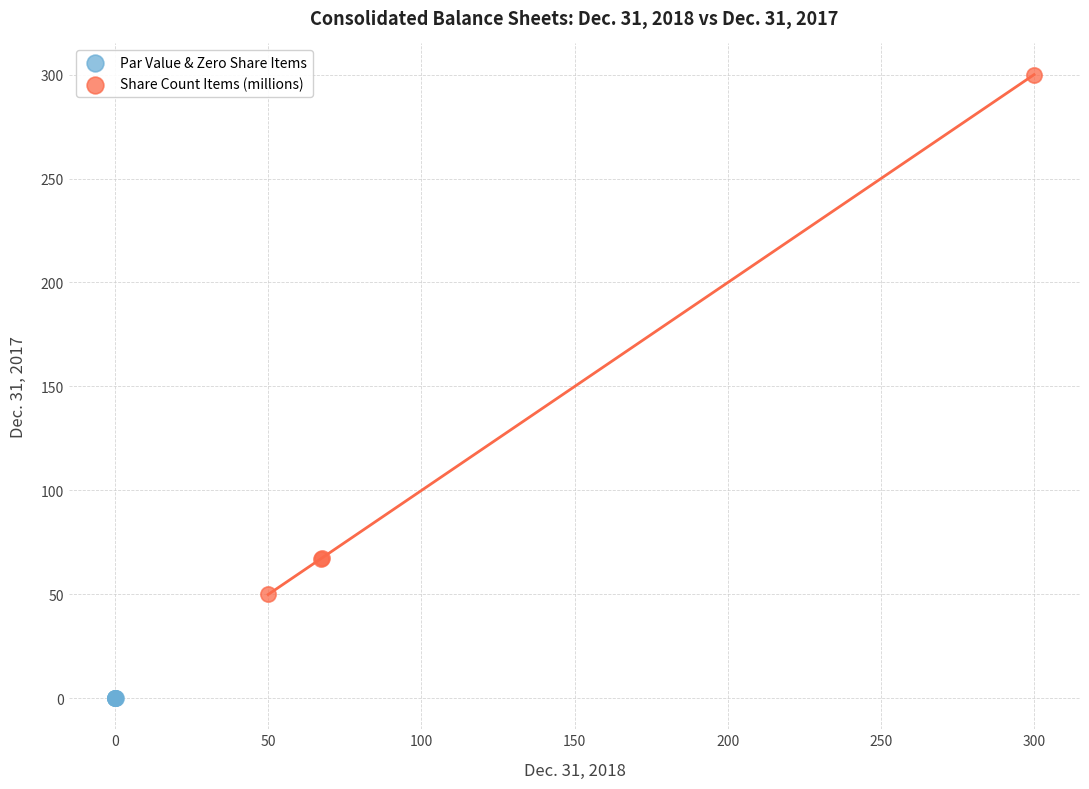

What are all the series names shown in the legend?

Par Value & Zero Share Items, Share Count Items (millions)